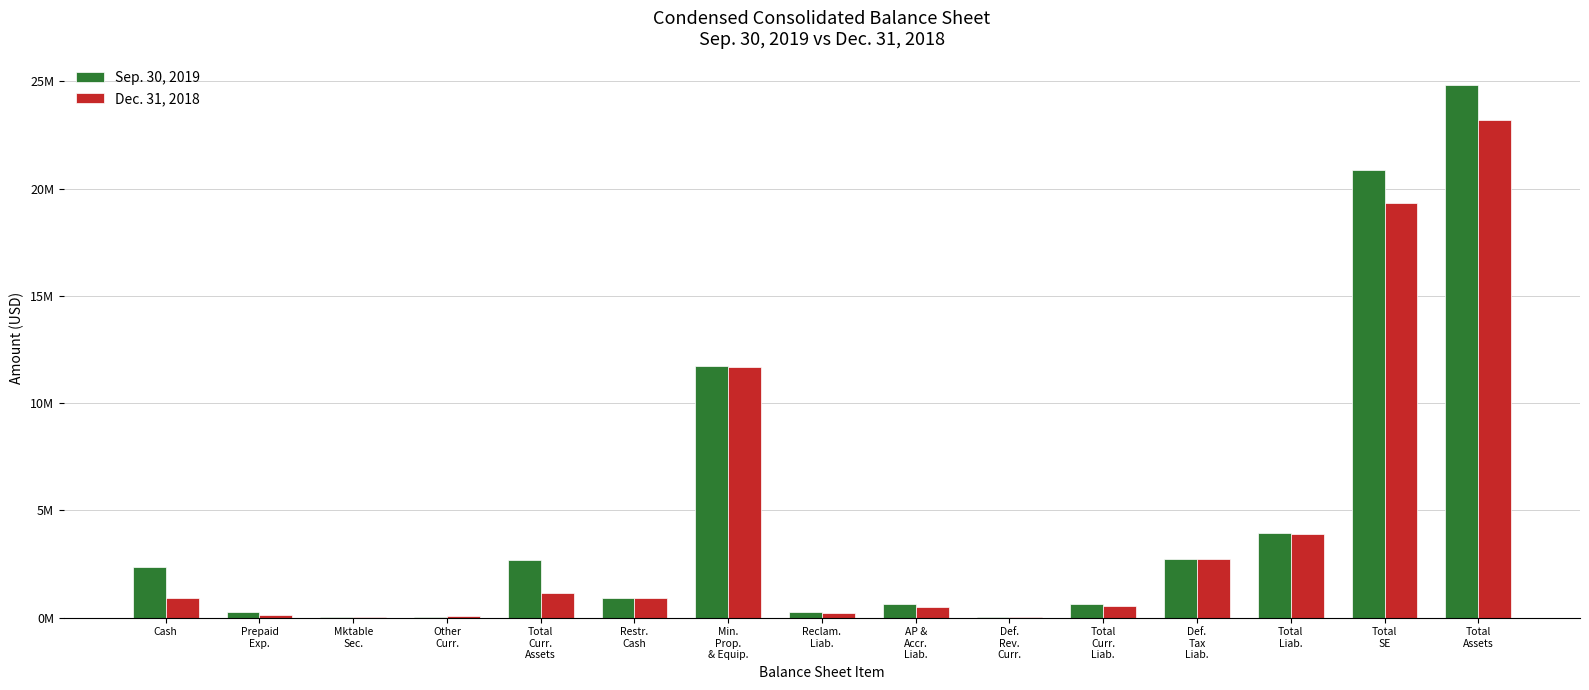

What are all the series names shown in the legend?

Sep. 30, 2019, Dec. 31, 2018